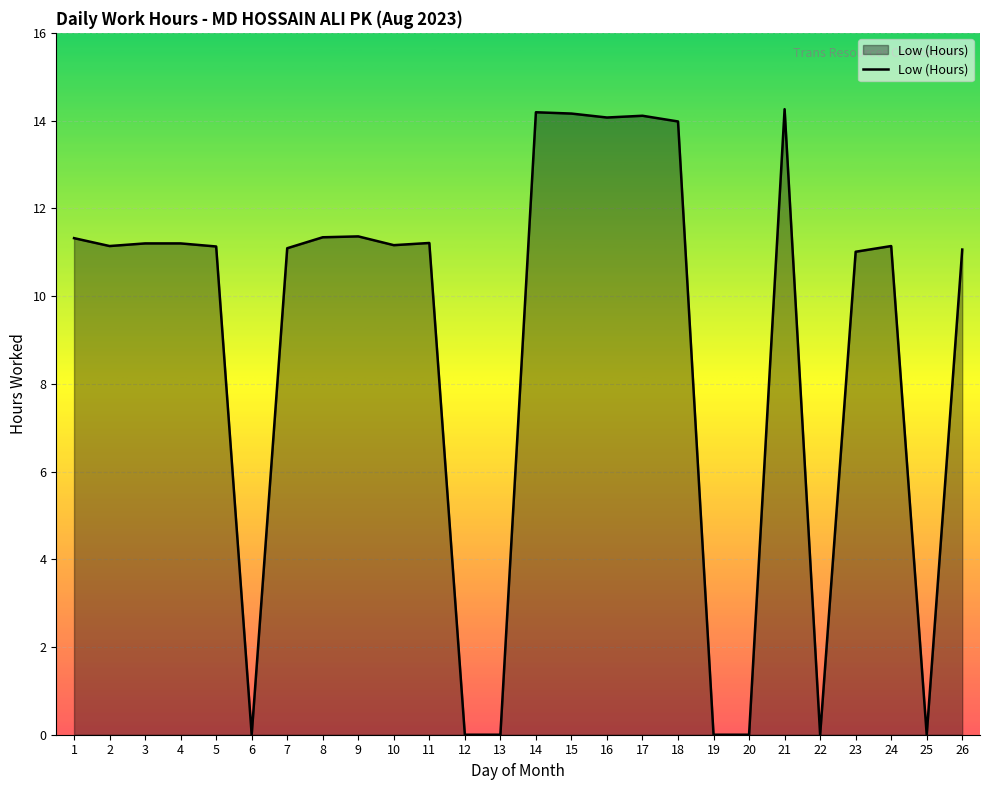

What is the greatest value displayed?

14.3